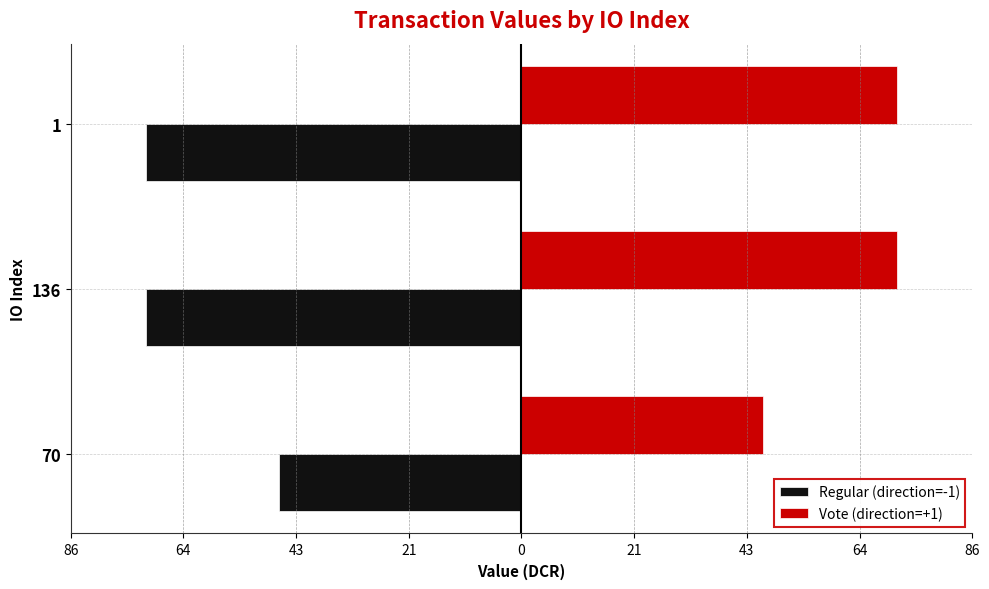

What are all the series names shown in the legend?

Regular (direction=-1), Vote (direction=+1)